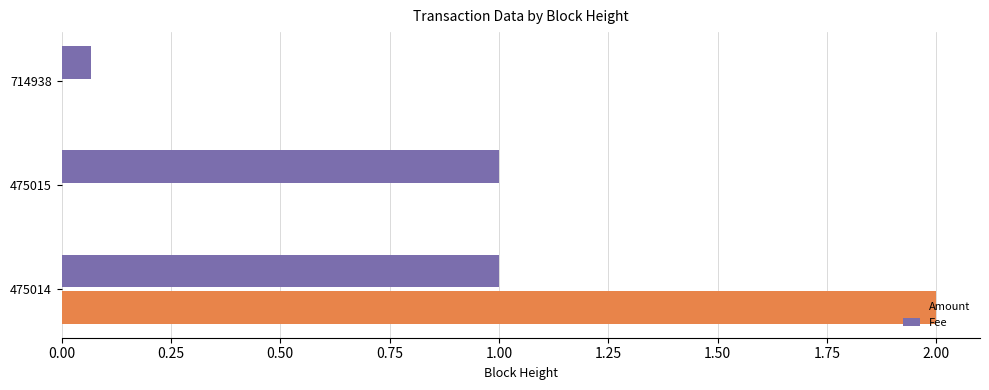

What is the greatest value displayed?

2.0